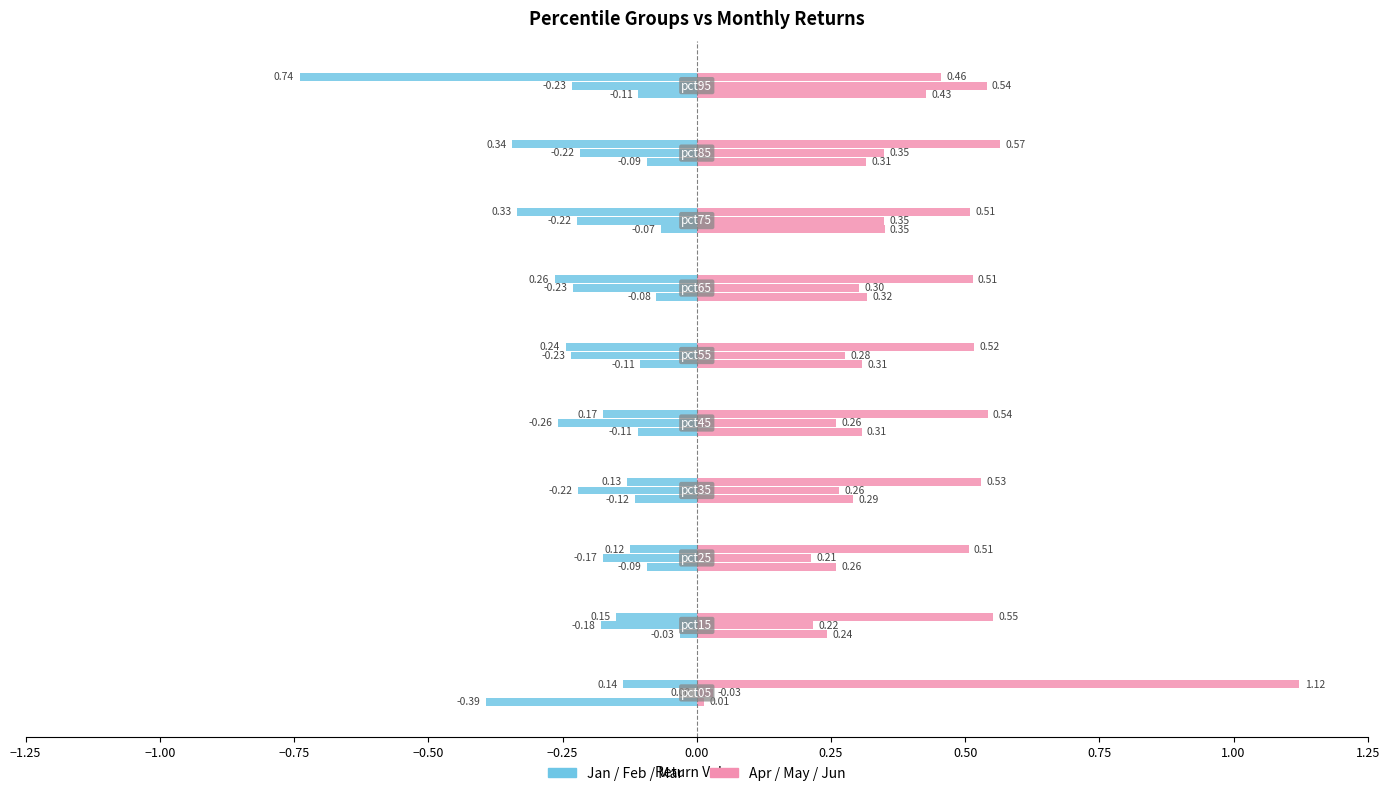

At −1.00, list the series in order from largest to smallest.

Apr (right), Jan (left)